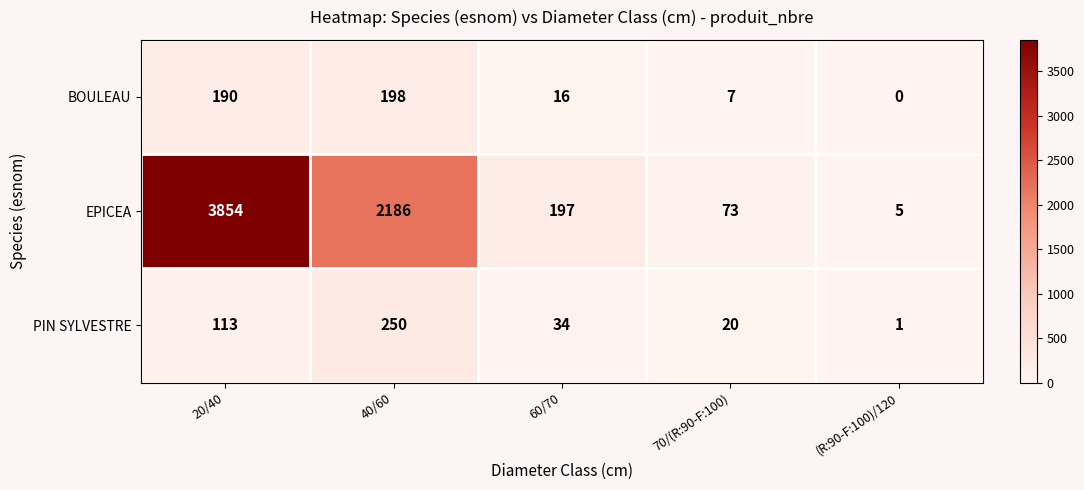

True or false: PIN SYLVESTRE has a value of 18 at 60/70.

False